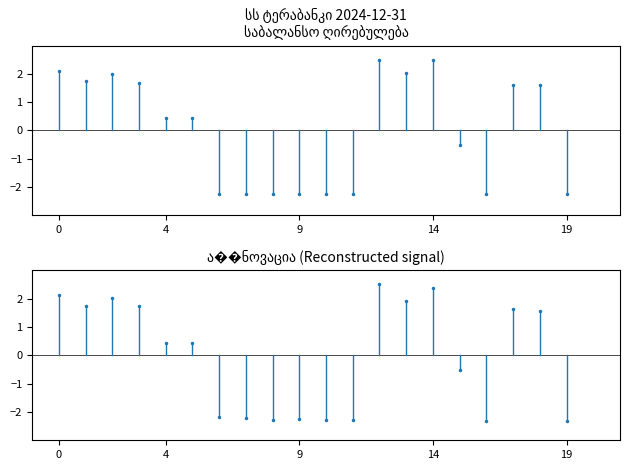

The chart shows a value of -3.5 at 9. True or false?

False